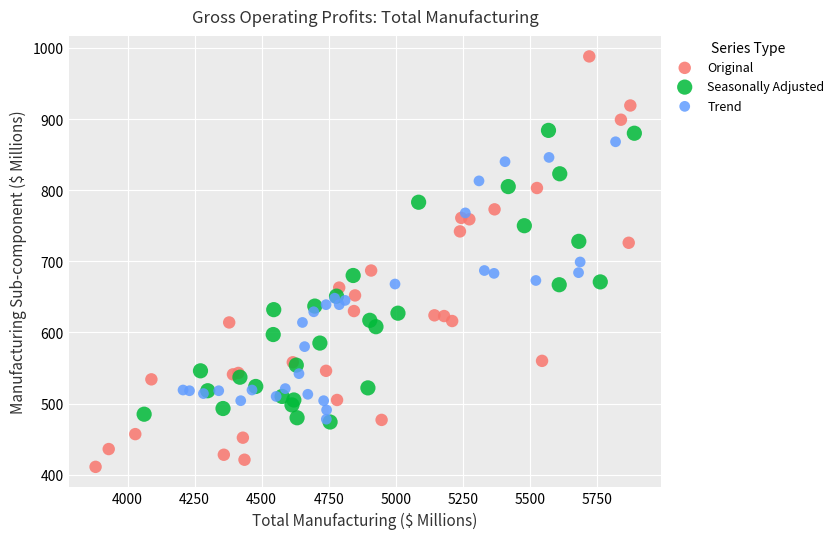

Which series reaches the minimum Y coordinate?

Original